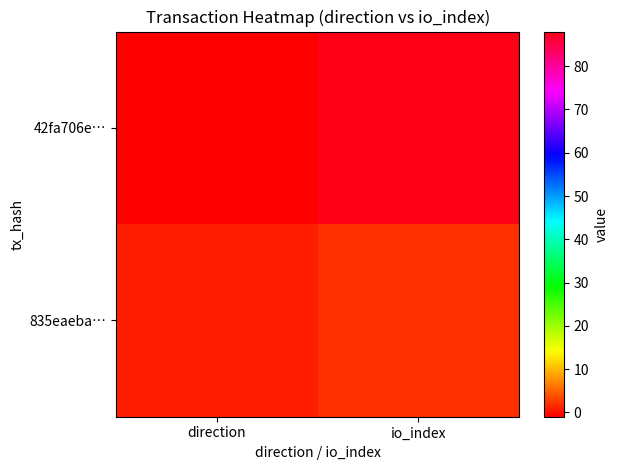

Reading left to right, what are all the values shown in this chart?

42fa706e…: direction=-1	io_index=88
835eaeba…: direction=1	io_index=2